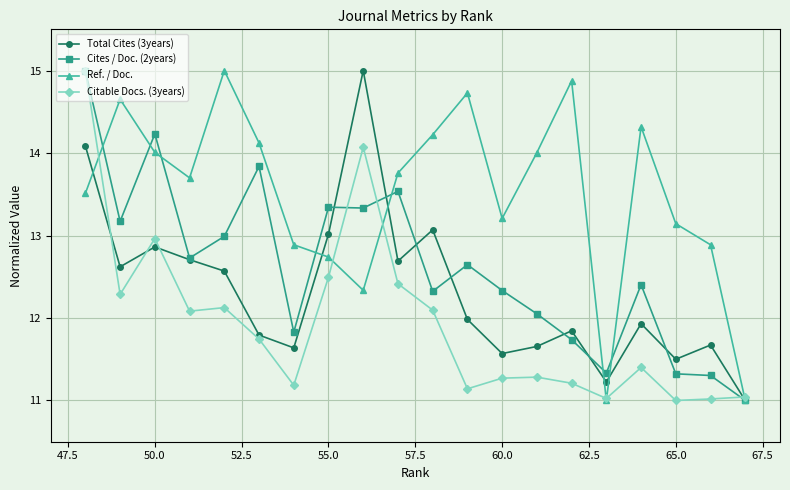

True or false: Cites / Doc. (2years) has a value of 19.8 at 55.0.

False